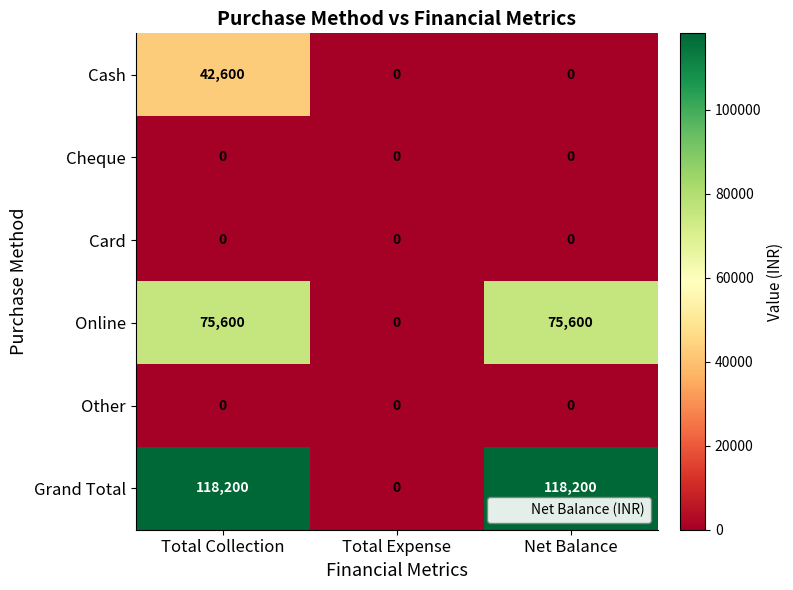

Which series has the widest spread of values?

Grand Total